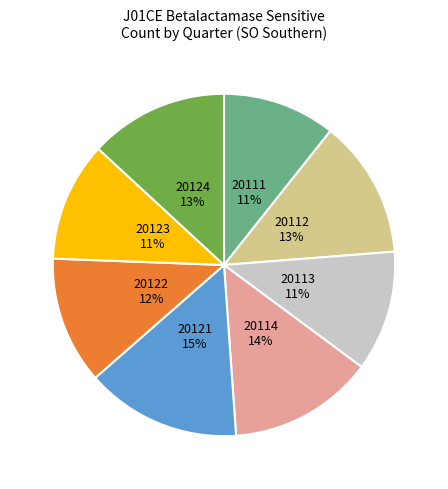

Is it true that 20123 is 1% of the pie?

False